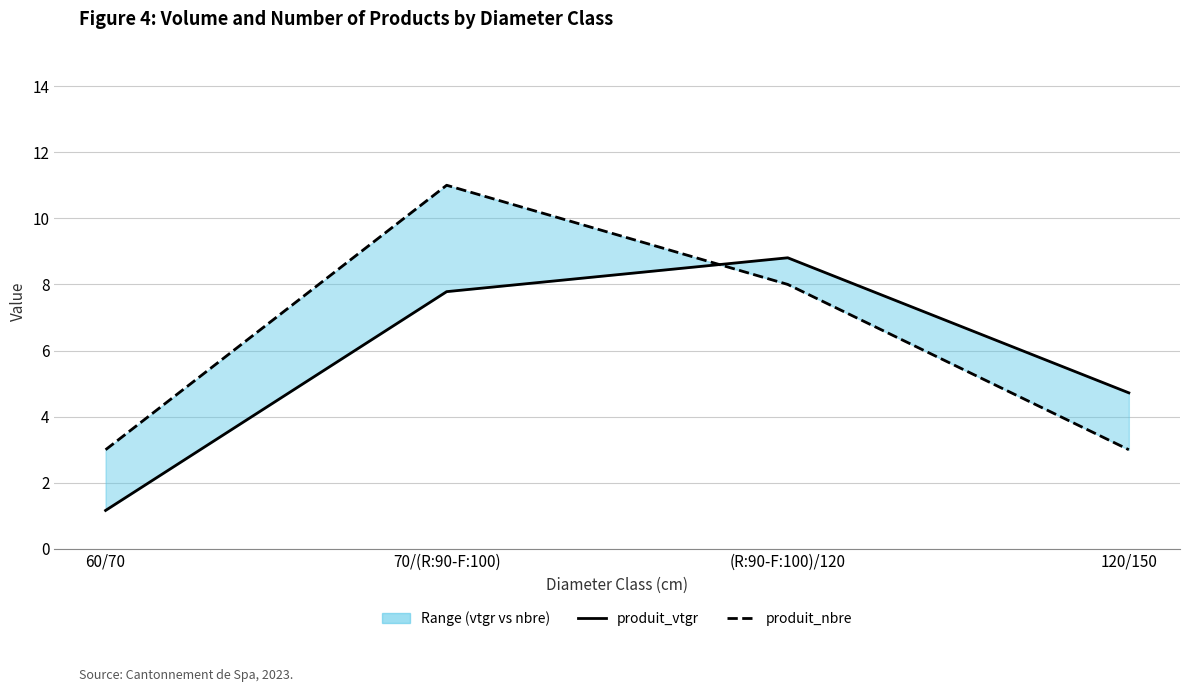

What value does the produit_vtgr series have at (R:90-F:100)/120?

8.8